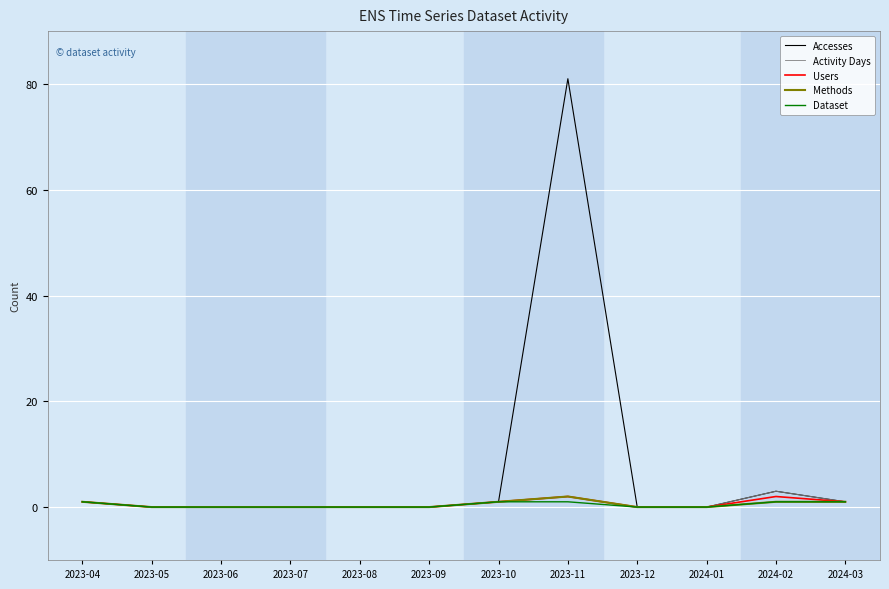

Which category has the highest value across all series?

2023-11